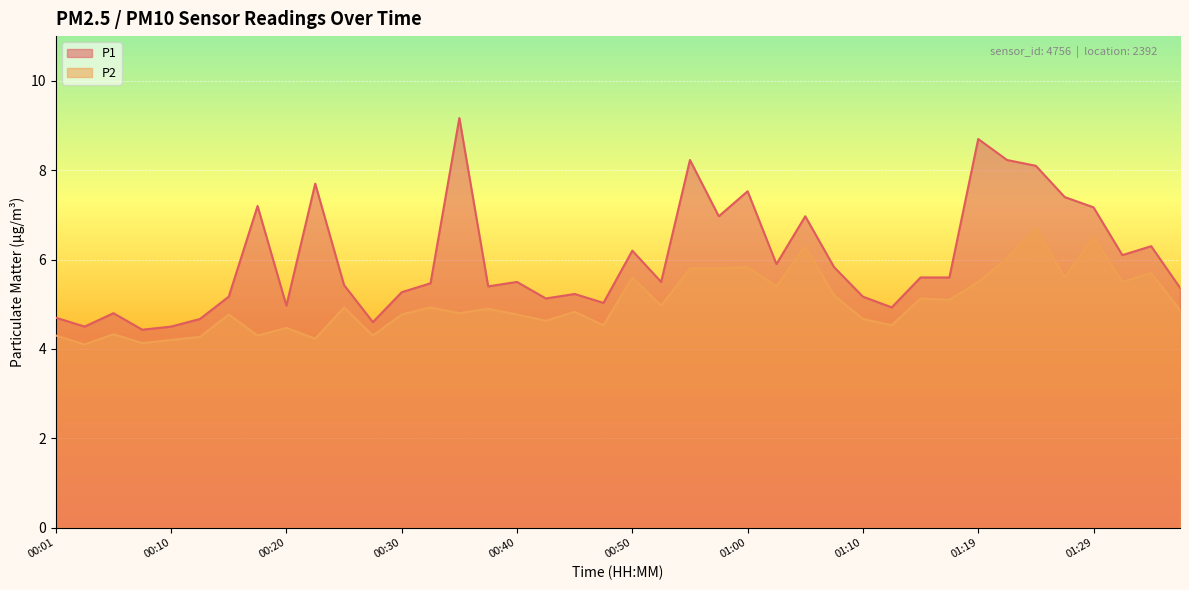

Which series has the widest spread of values?

P1